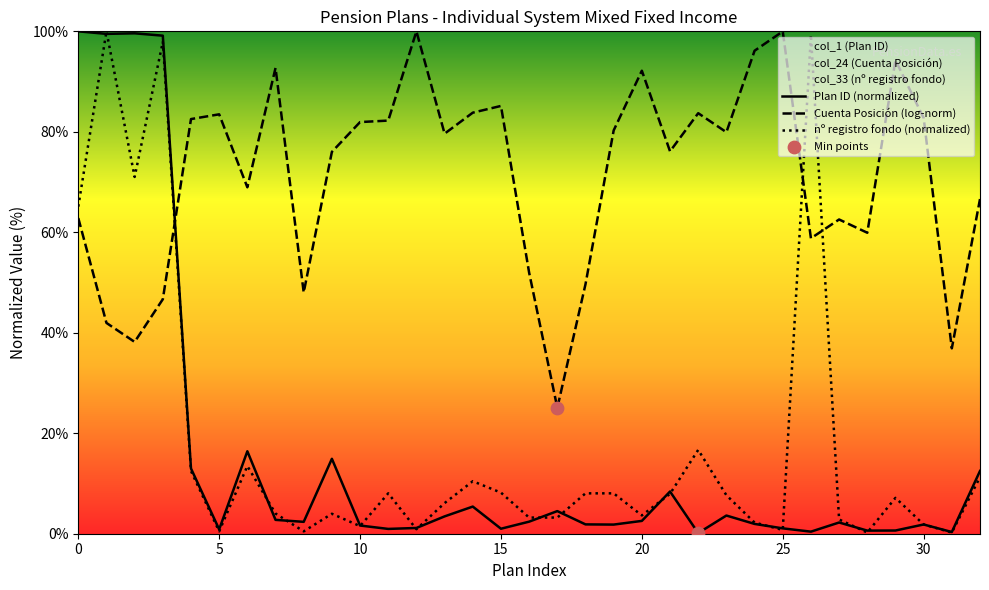

Which series has the largest total across all categories?

Cuenta Posición (log-norm)